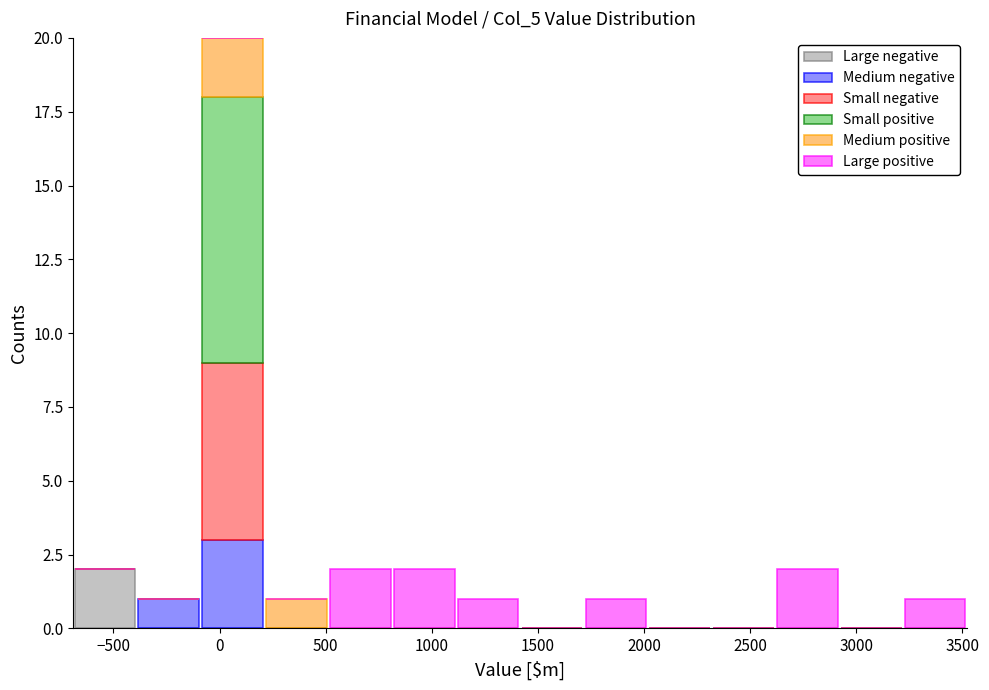

What is the total height of the stacked bar covering 200 to 500 on the x-axis? Neither the bar edges nor the heights are printed on the chart, so give them approximately, as read against the axes.

1